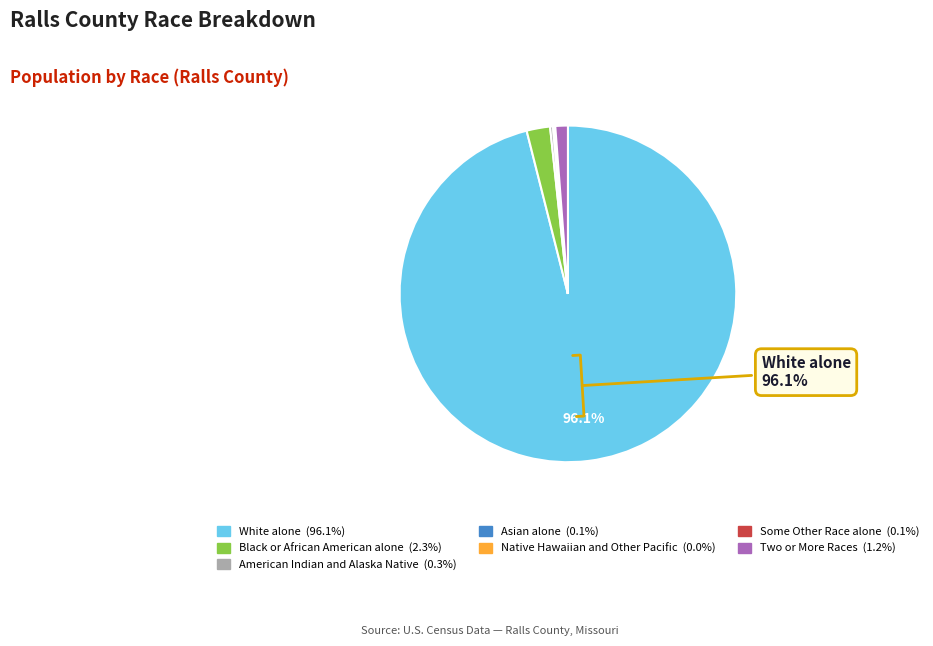

Which slice is the largest?

White alone